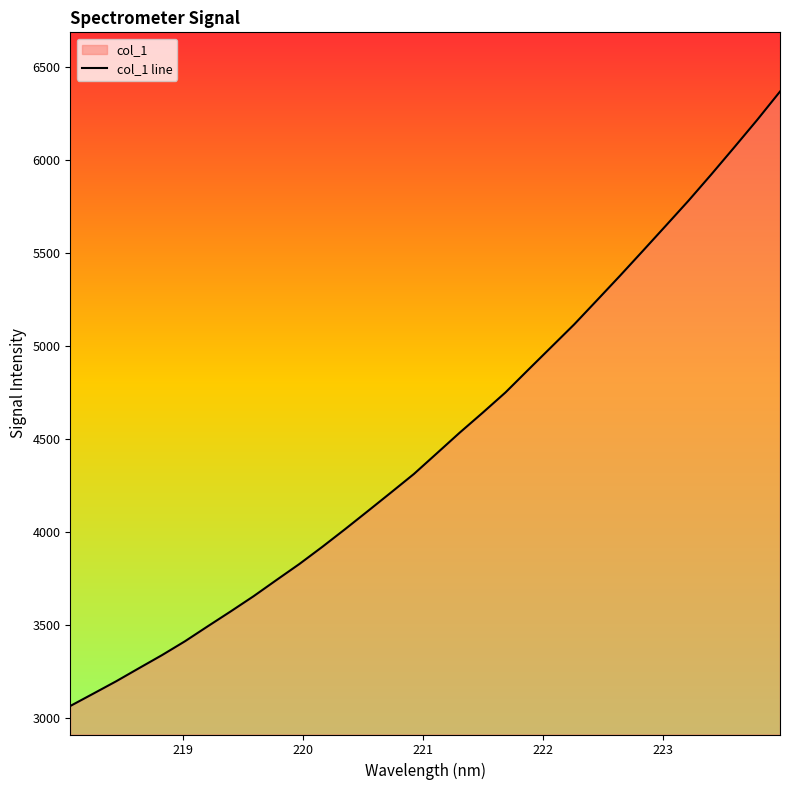

True or false: the data shows 6741.1 at 222.263.

False